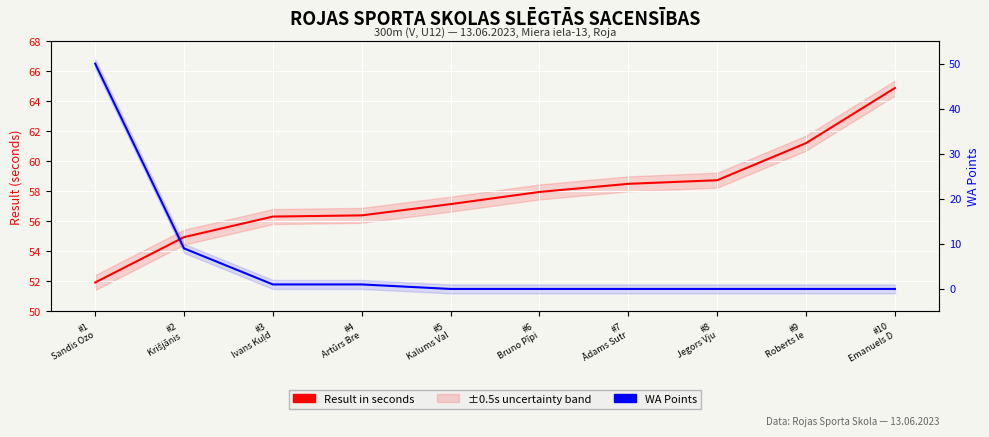

The Result in seconds series shows 64.9 at #10
Emanuels D. True or false?

True